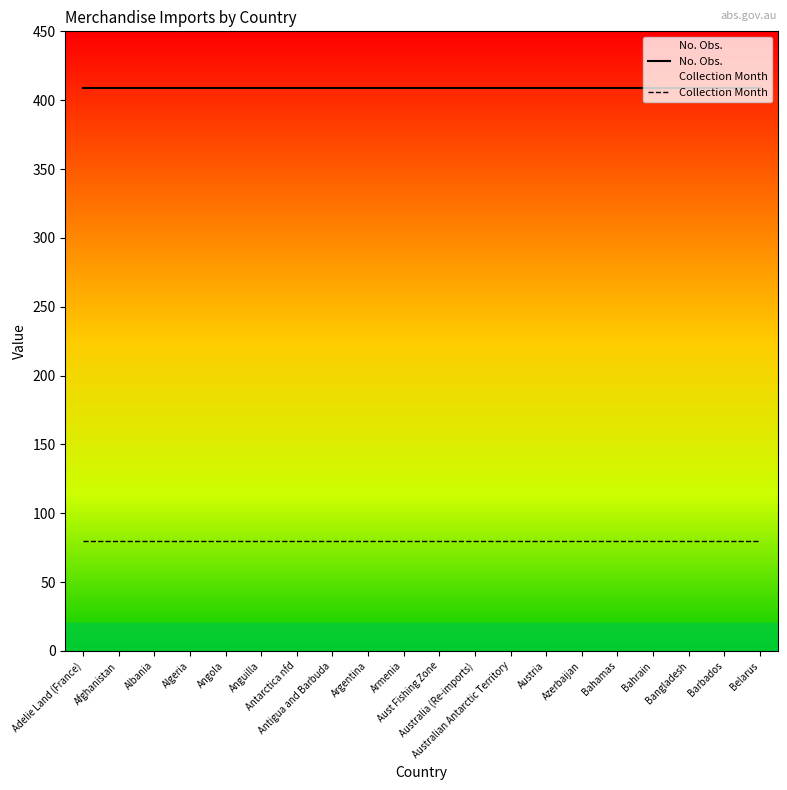

Reading left to right, list all the values displayed in this chart.

No. Obs.: 409	409	409	409	409	409	409	409	409	409	409	409	409	409	409	409	409	409	409	409
Collection Month: 80	80	80	80	80	80	80	80	80	80	80	80	80	80	80	80	80	80	80	80